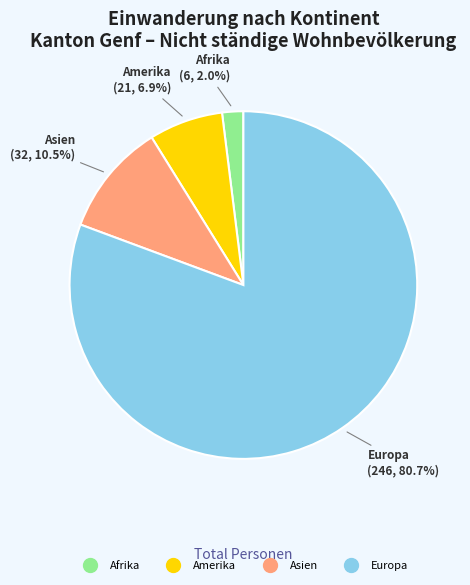

Is there a majority slice in this chart?

Yes